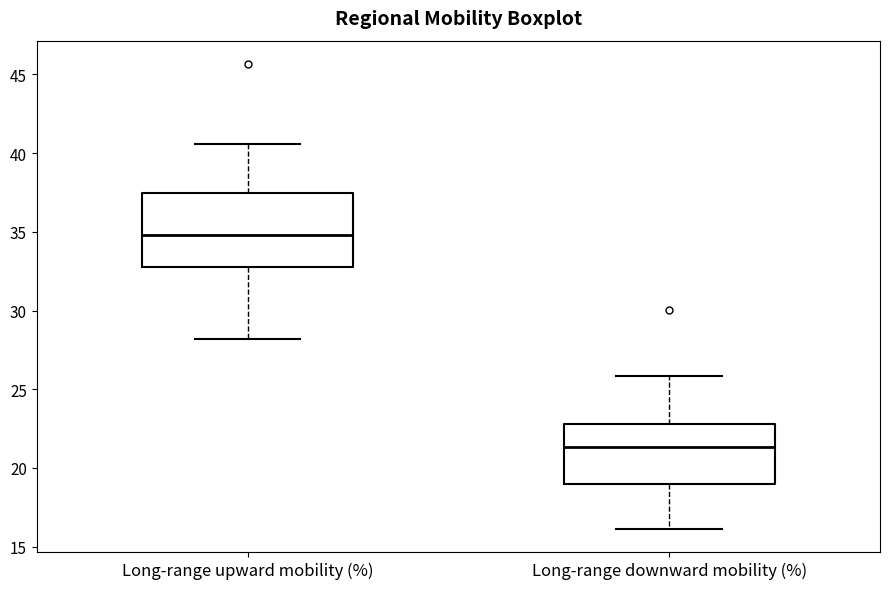

Which box's median line is the highest?

Long-range upward mobility (%)